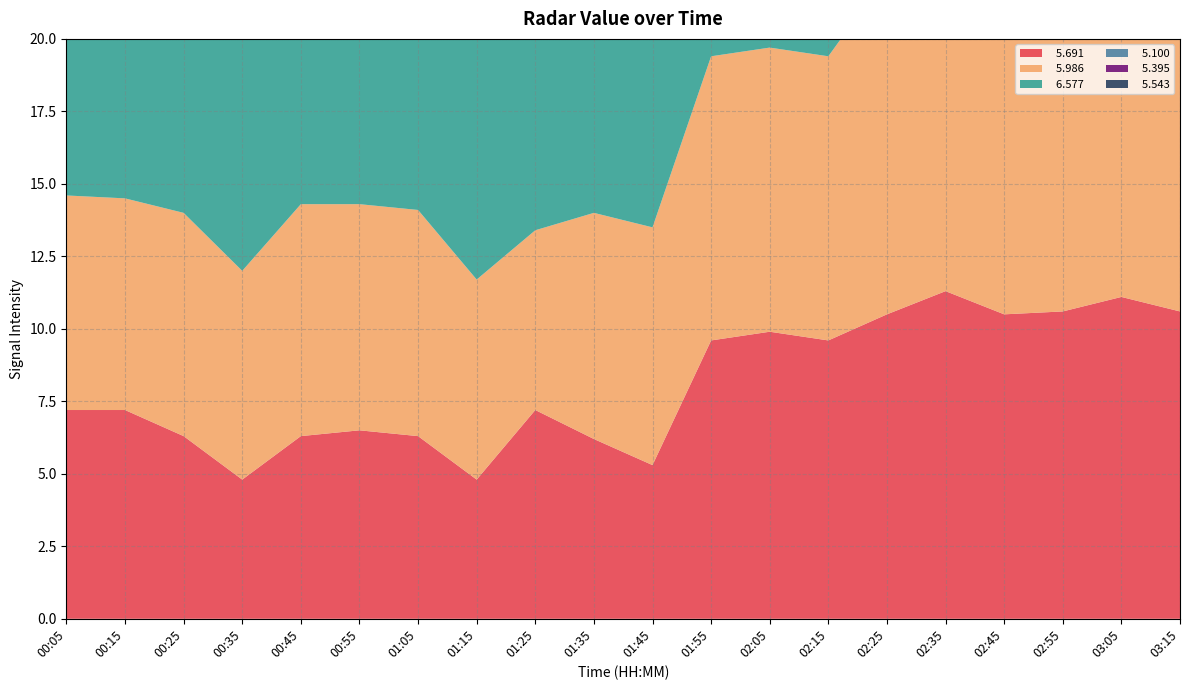

Reading left to right, extract all data points from this chart.

  5.691: 7.2	7.2	6.3	4.8	6.3	6.5	6.3	4.8	7.2	6.2	5.3	9.6	9.9	9.6	10.5	11.3	10.5	10.6	11.1	10.6
  5.986: 7.4	7.3	7.7	7.2	8.0	7.8	7.8	6.9	6.2	7.8	8.2	9.8	9.8	9.8	11.7	10.0	10.1	10.5	10.5	10.1
  6.577: 9.1	9.5	9.5	9.3	9.8	9.5	9.4	9.4	9.5	9.7	8.7	12.4	14.1	13.1	13.8	12.2	13.0	13.1	12.2	13.0
  5.100: 6.6	7.8	7.1	8.4	8.8	8.4	8.6	8.6	9.4	7.8	6.7	9.8	10.5	10.7	11.4	11.3	11.8	10.9	11.3	10.5
  5.395: 6.7	6.7	7.5	7.1	7.9	7.6	8.3	8.3	9.7	8.6	8.6	8.6	10.9	10.3	10.6	9.6	9.1	9.3	9.1	9.3
  5.543: 7.5	7.1	8.1	7.9	8.5	8.9	9.0	9.0	8.5	9.6	9.0	9.2	10.1	10.1	9.5	10.3	10.3	9.5	10.3	10.1